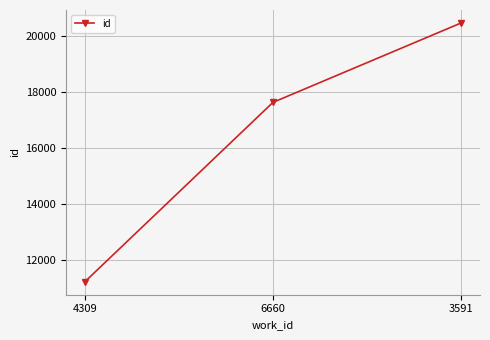

Is this an area chart (filled region under the line)?

No